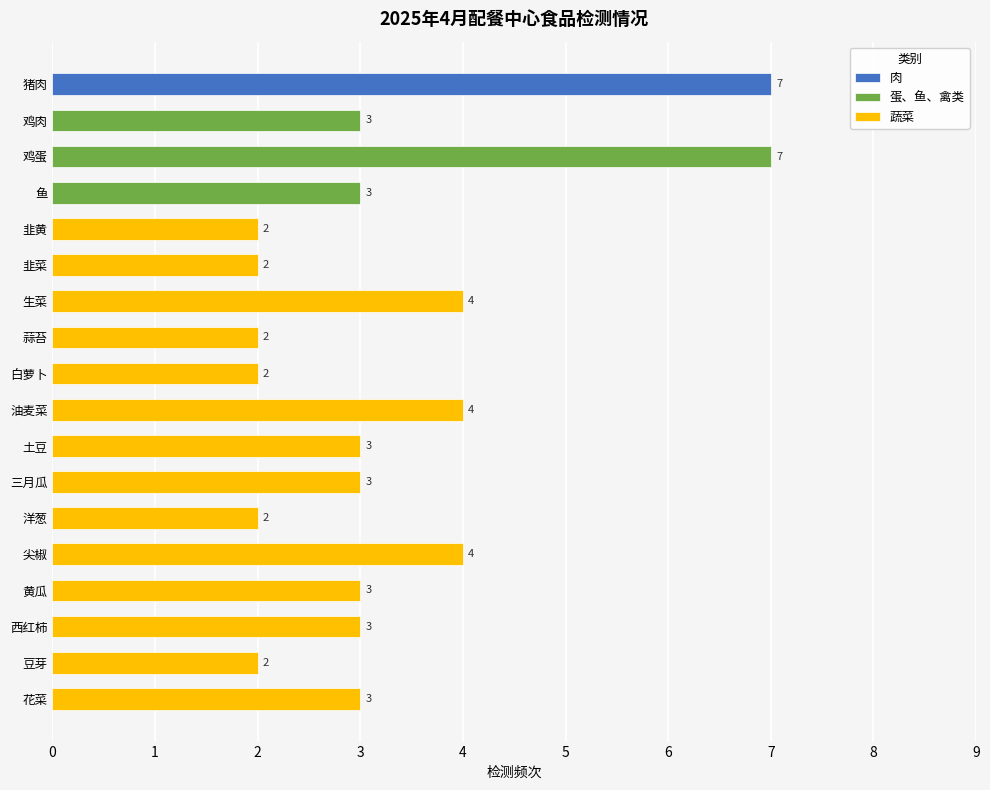

How many bars are there in total?

18